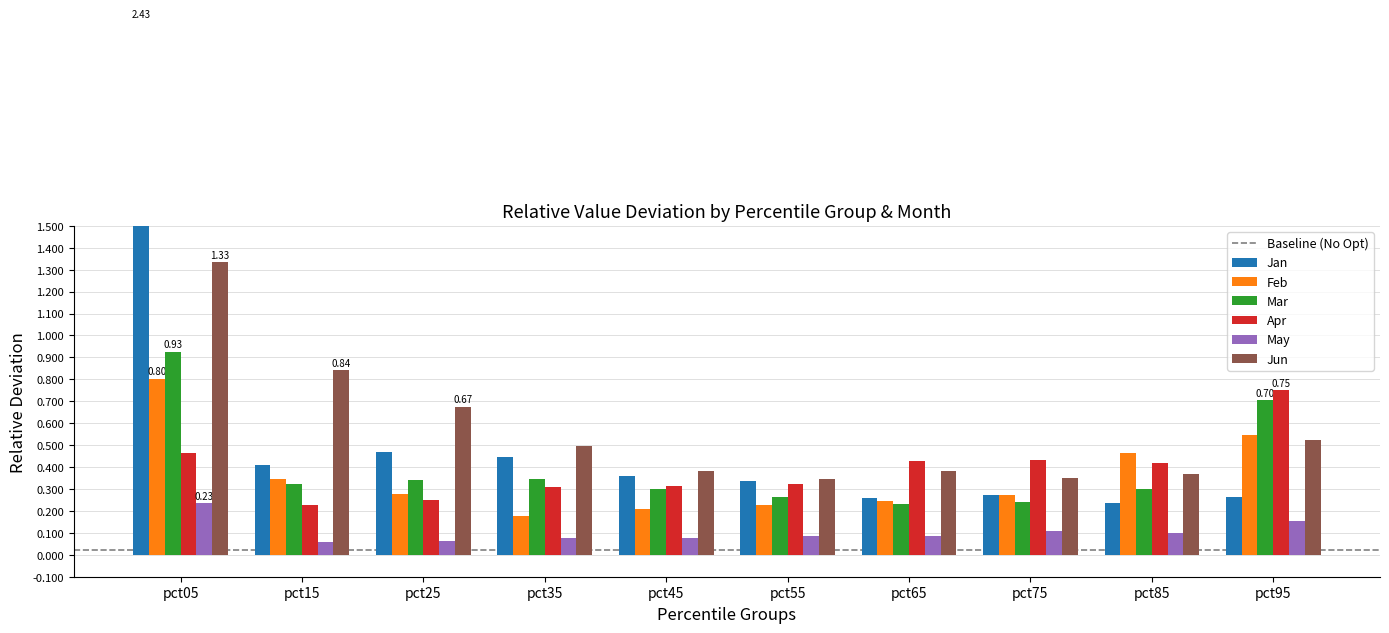

Which series has the largest range (max minus min)?

Jan